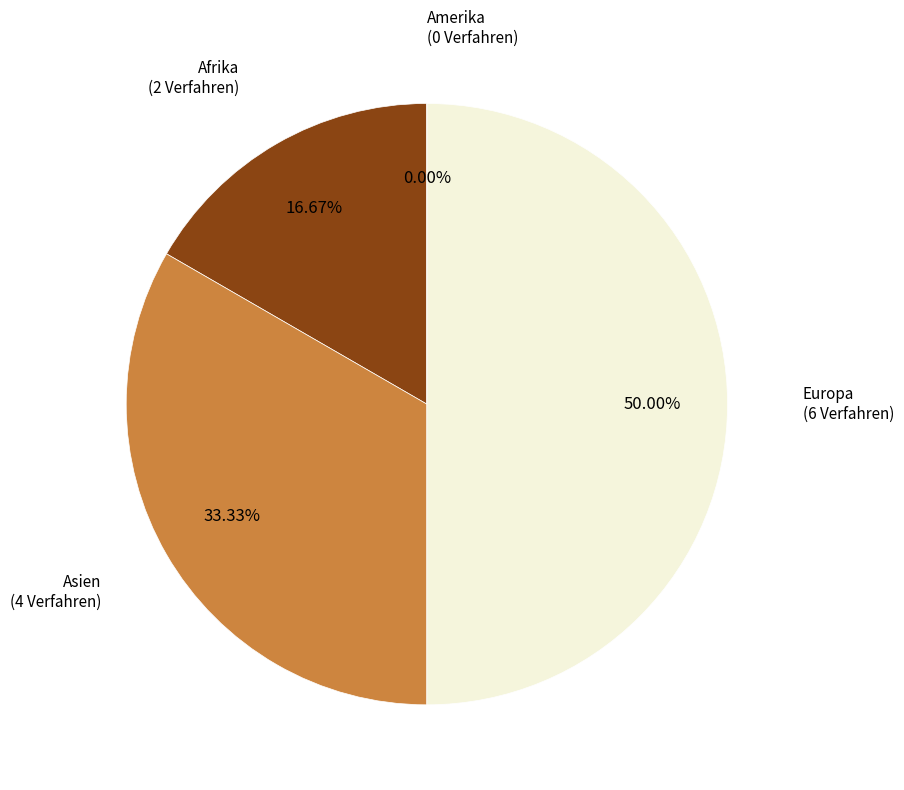

Does Afrika account for over 50% of the chart?

No